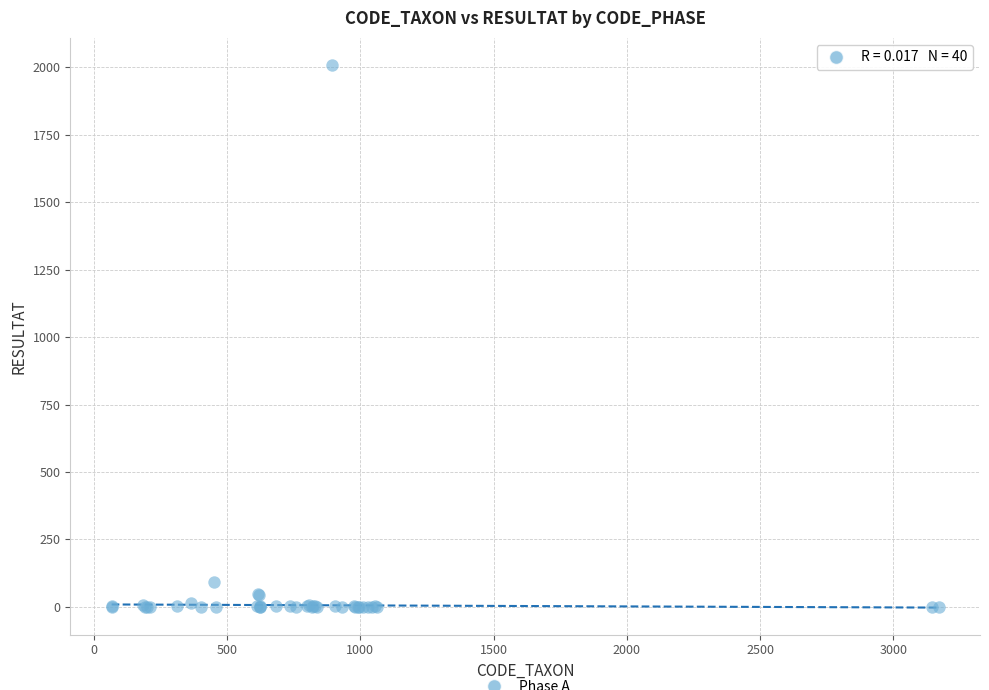

What Y value in the scatter plot is closest to 1004?

91